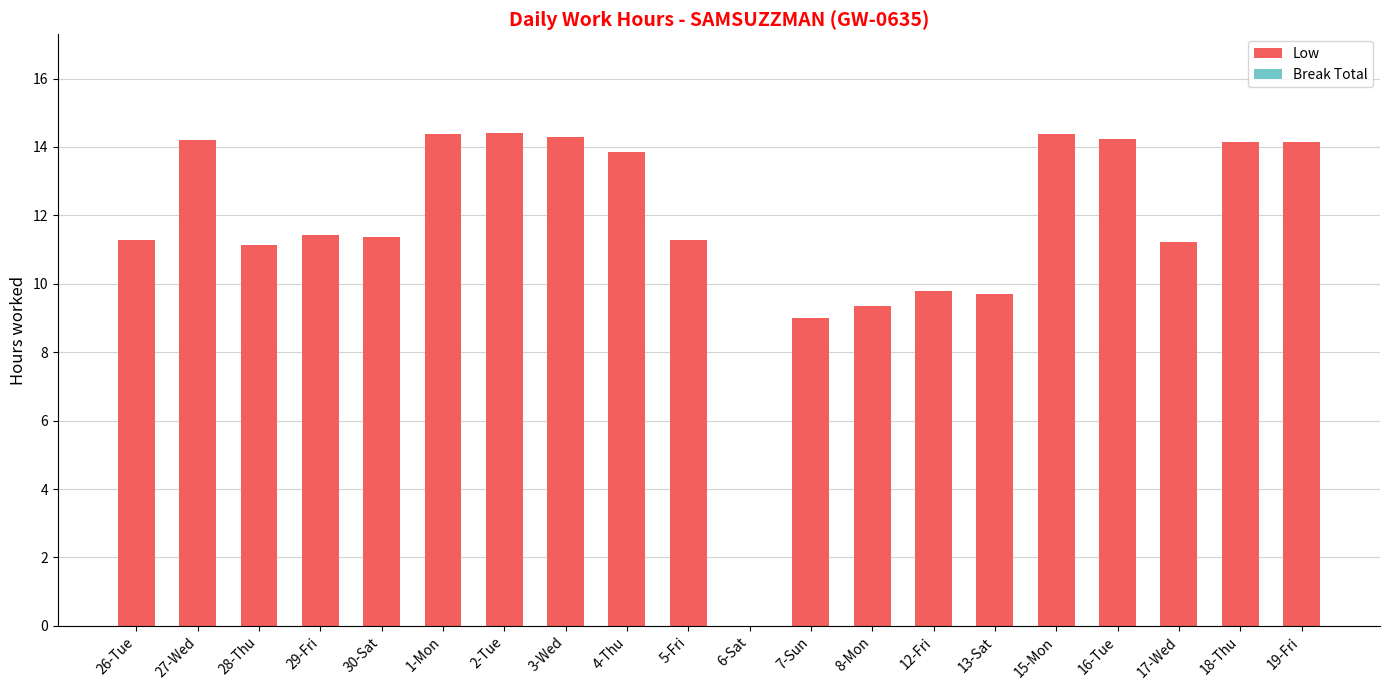

Where is the data nearest to the value 7?

7-Sun